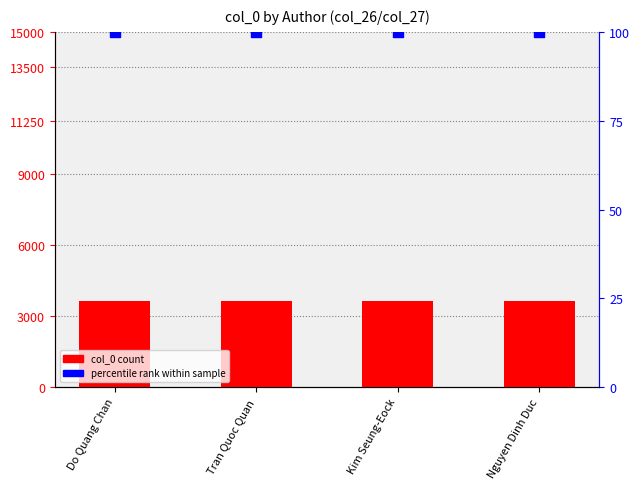

At which category is the sum across all series the highest?

Do Quang Chan